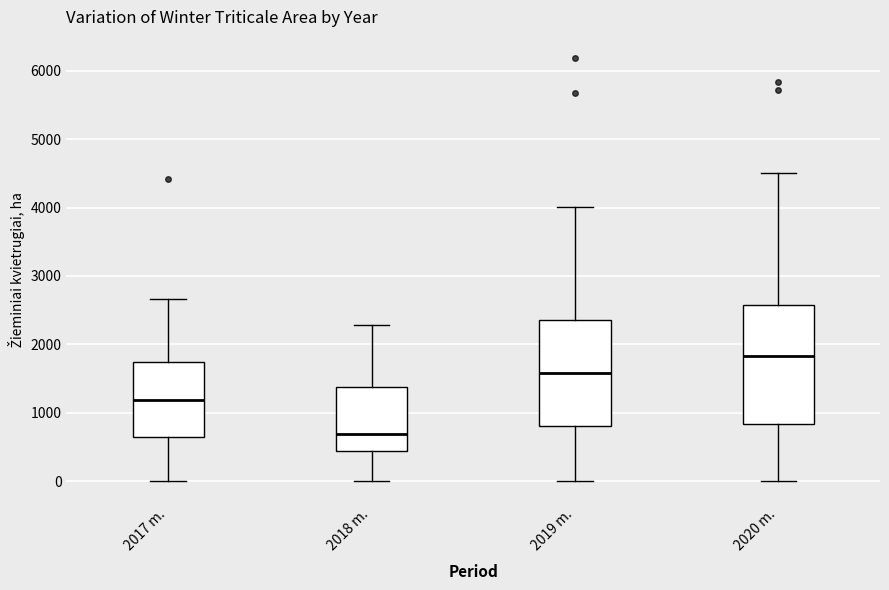

Reading left to right, transcribe this box plot: for each box, give where its median line is, the range the box spans, and where its two whiskers end, as read against the y-axis. The values are not printed on the chart, so give them approximately, as read against the axis.

2017 m.: median 1200, box 600 to 1700, whiskers 0 to 2700
2018 m.: median 700, box 400 to 1400, whiskers 0 to 2300
2019 m.: median 1600, box 800 to 2400, whiskers 0 to 4000
2020 m.: median 1800, box 800 to 2600, whiskers 0 to 4500